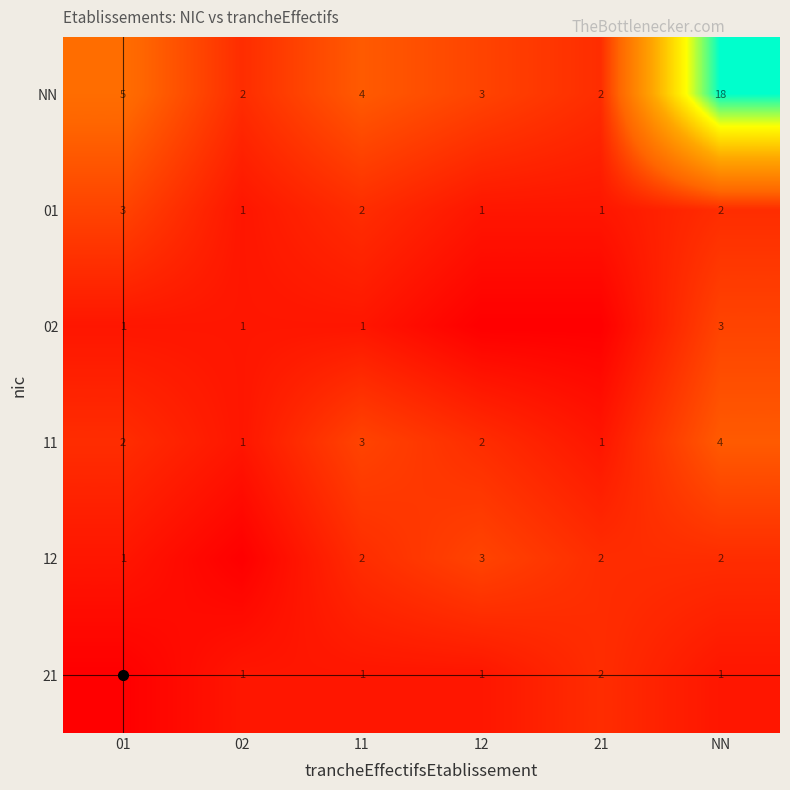

The NN series shows 10 at NN. True or false?

False